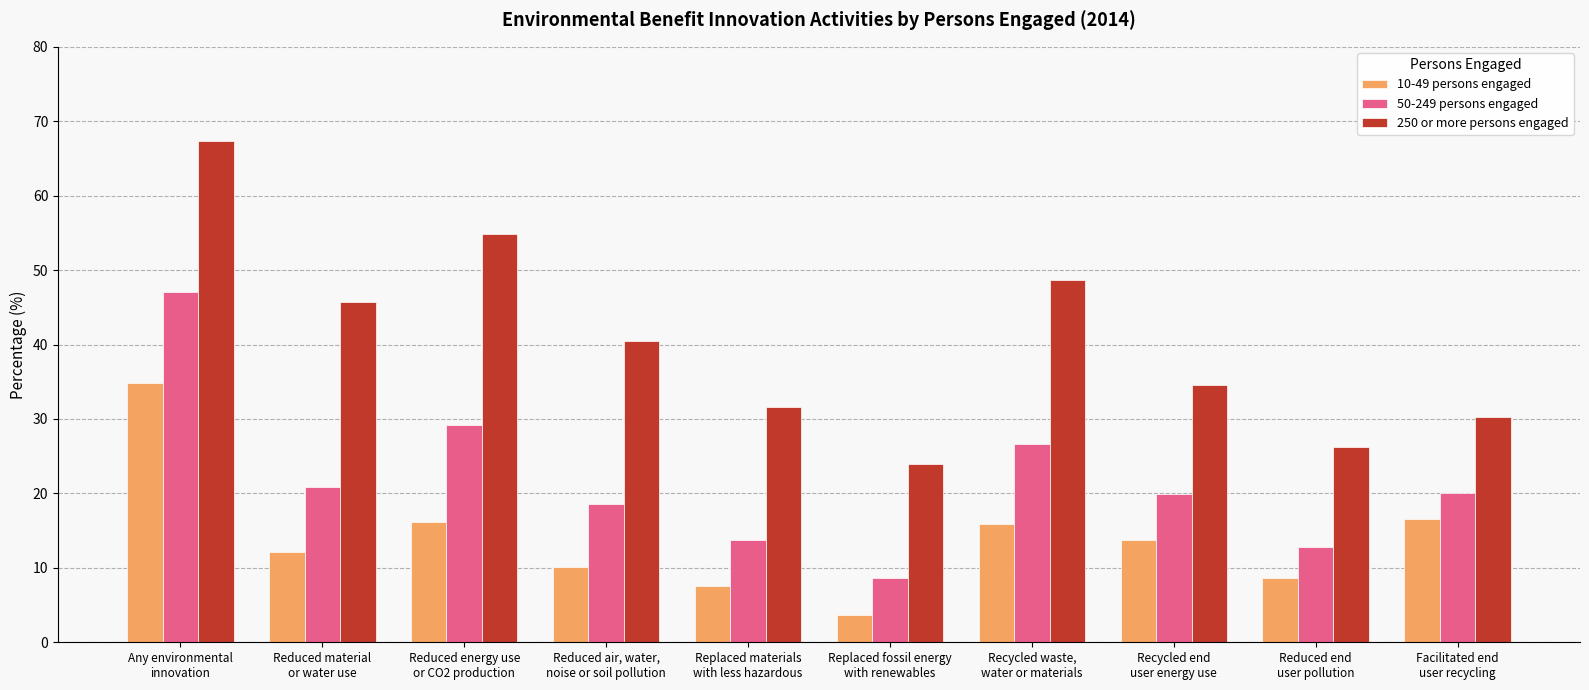

What is the difference between the 250 or more persons engaged values at Recycled waste,
water or materials and Reduced air, water,
noise or soil pollution?

8.2